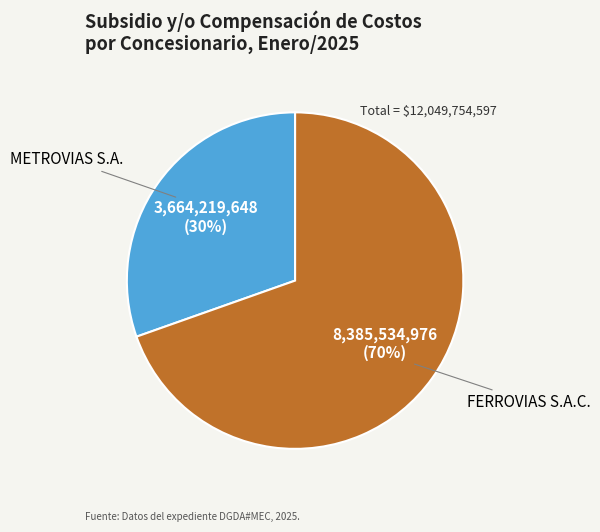

To the nearest percent, what is the average slice percentage?

50%